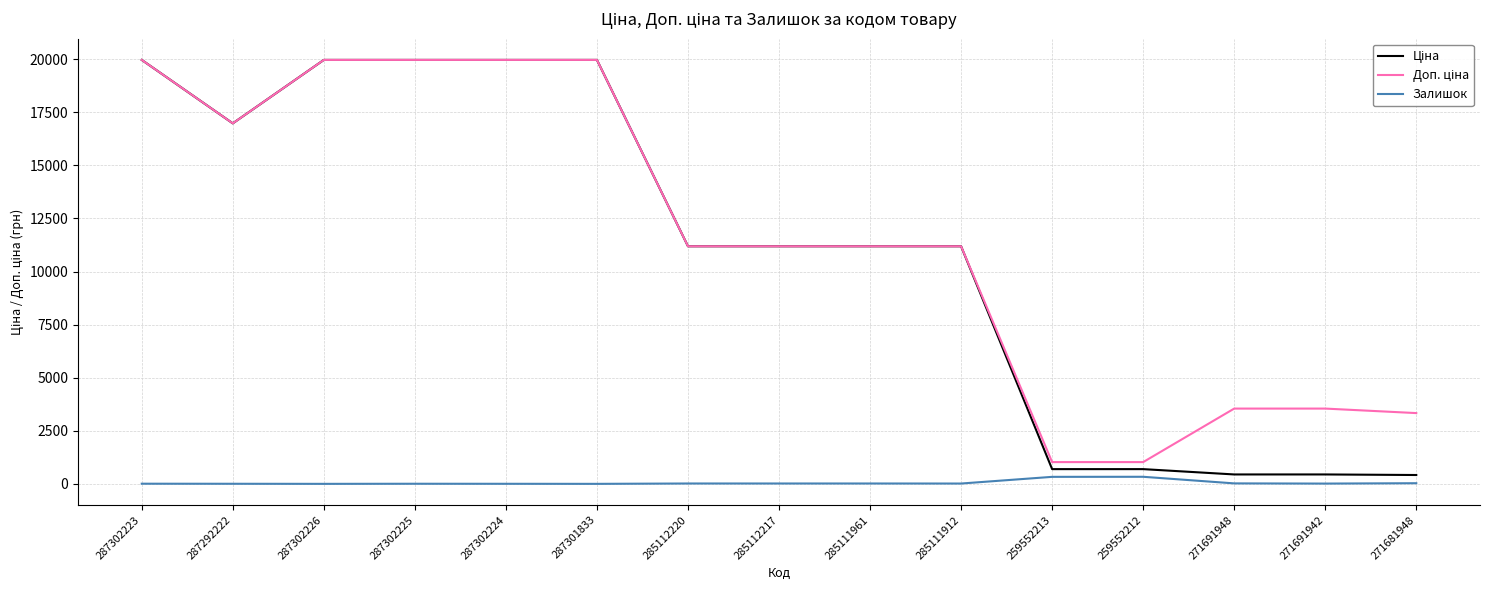

What is the maximum value shown in the chart?

19964.2